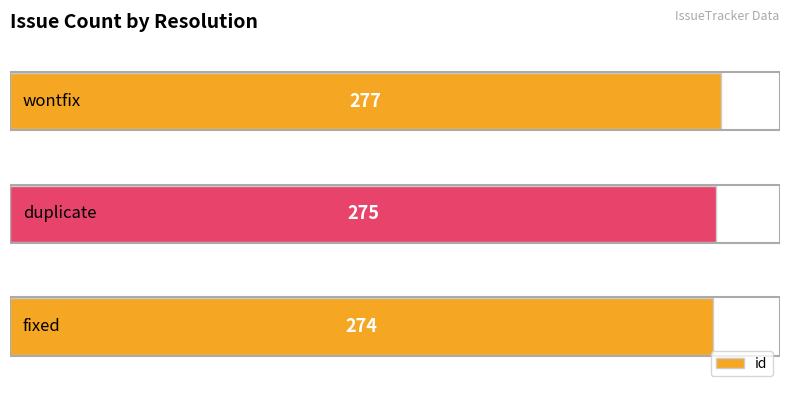

How many values are between 274 and 277?

3